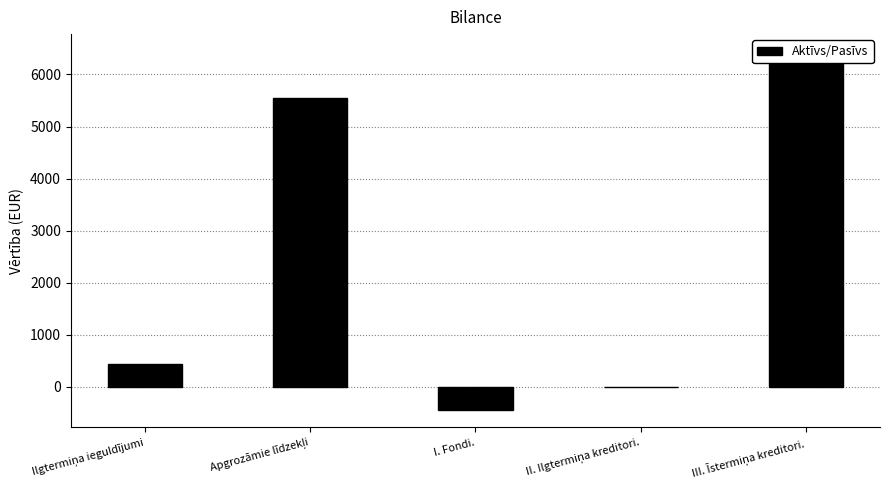

The chart shows a value of 2068 at II. Ilgtermiņa kreditori.. True or false?

False